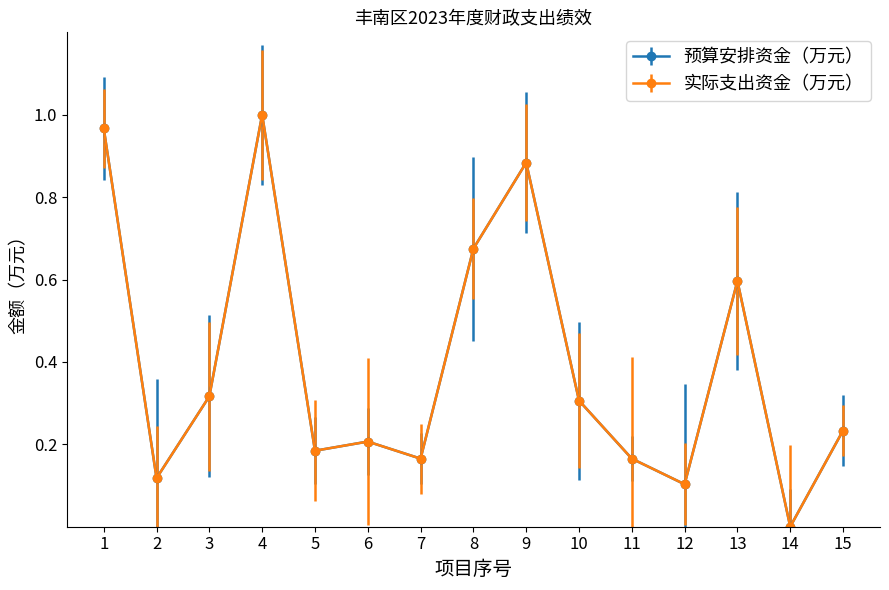

At which category does 实际支出资金（万元） reach its first local peak?

4